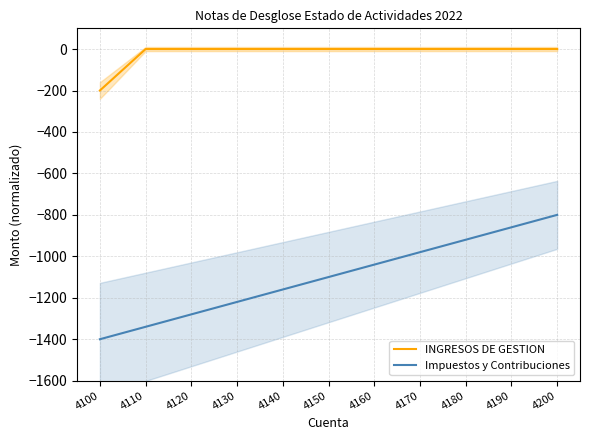

True or false: INGRESOS DE GESTION and Impuestos y Contribuciones cross at least once.

False